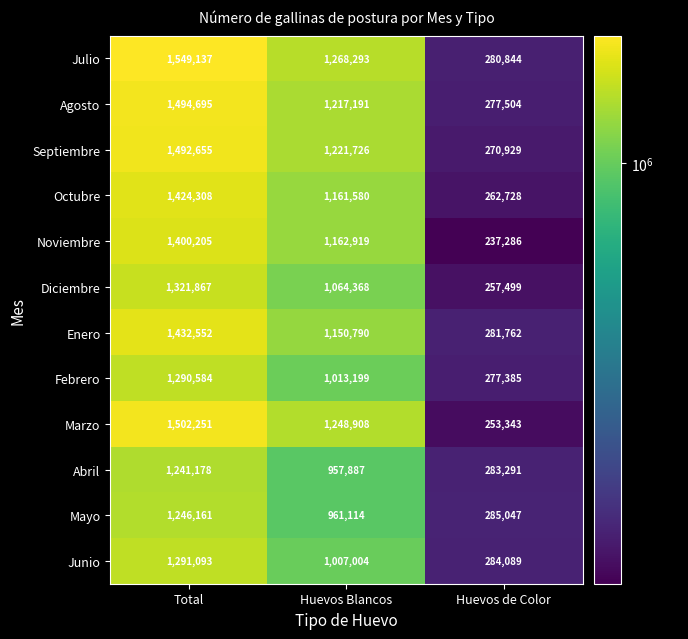

At which category is the sum across all series the highest?

Total